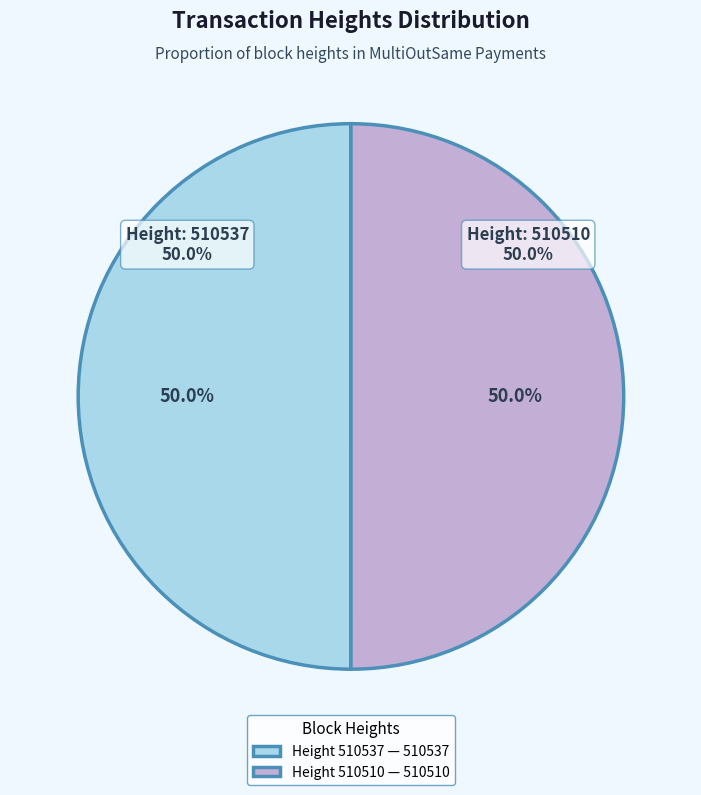

How many slices are in this pie chart?

2